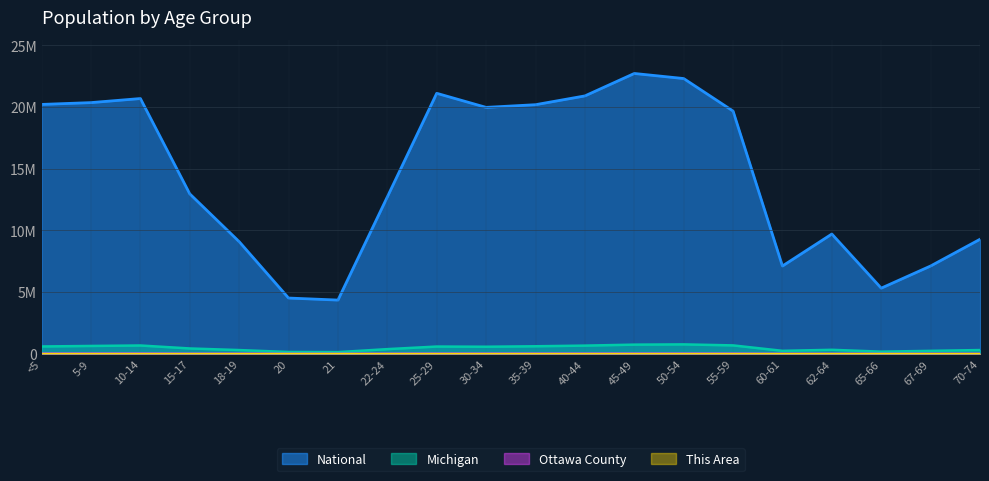

Which series changed the most between <5 and 40-44?

National